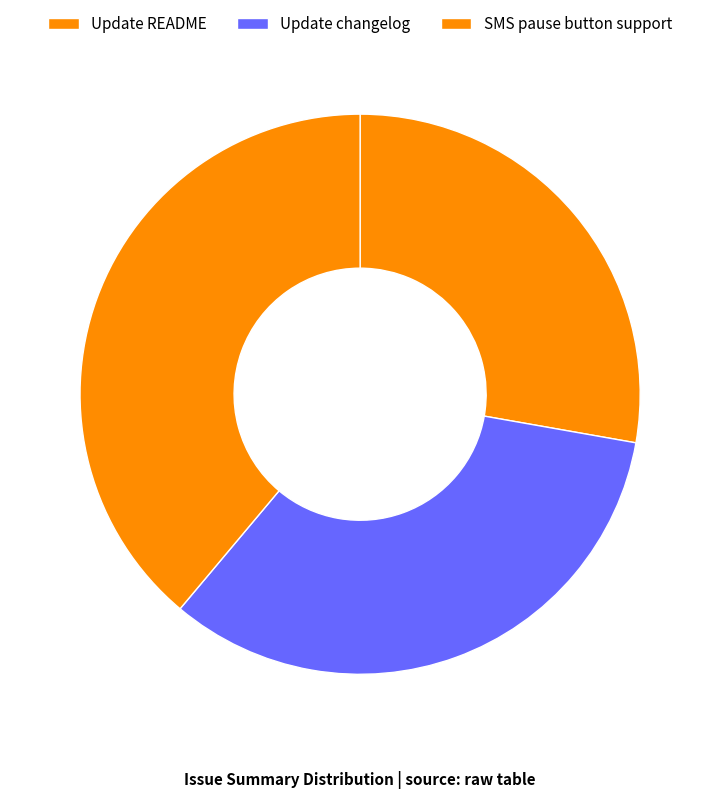

What percentage do SMS pause button support and Update README together represent?

66.7%